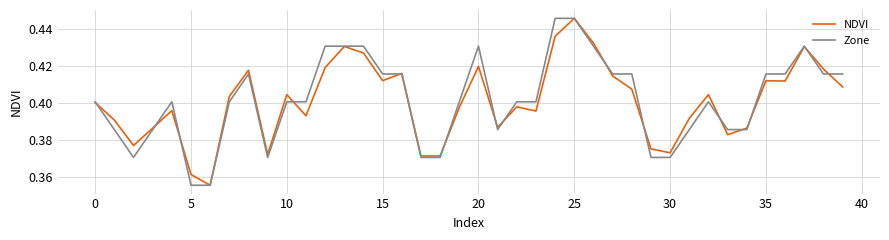

How many intersections are there between NDVI and Zone?

15